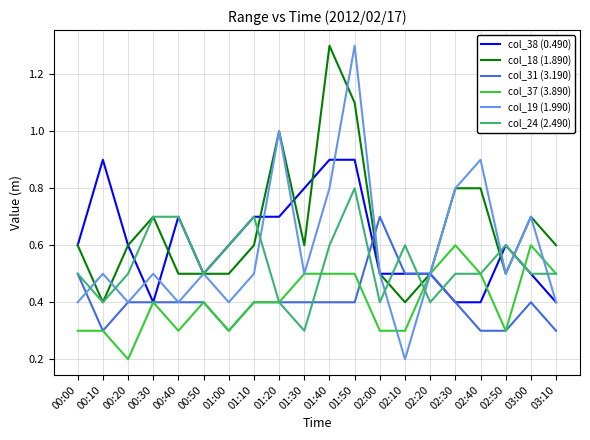

Reading right to left, list all the values displayed in this chart.

col_38 (0.490): 03:10=0.4	03:00=0.5	02:50=0.6	02:40=0.4	02:30=0.4	02:20=0.5	02:10=0.5	02:00=0.5	01:50=0.9	01:40=0.9	01:30=0.8	01:20=0.7	01:10=0.7	01:00=0.6	00:50=0.5	00:40=0.7	00:30=0.4	00:20=0.6	00:10=0.9	00:00=0.6
col_18 (1.890): 03:10=0.6	03:00=0.7	02:50=0.5	02:40=0.8	02:30=0.8	02:20=0.5	02:10=0.4	02:00=0.5	01:50=1.1	01:40=1.3	01:30=0.6	01:20=1.0	01:10=0.6	01:00=0.5	00:50=0.5	00:40=0.5	00:30=0.7	00:20=0.6	00:10=0.4	00:00=0.6
col_31 (3.190): 03:10=0.3	03:00=0.4	02:50=0.3	02:40=0.3	02:30=0.4	02:20=0.5	02:10=0.5	02:00=0.7	01:50=0.4	01:40=0.4	01:30=0.4	01:20=0.4	01:10=0.4	01:00=0.3	00:50=0.4	00:40=0.4	00:30=0.4	00:20=0.4	00:10=0.3	00:00=0.5
col_37 (3.890): 03:10=0.5	03:00=0.6	02:50=0.3	02:40=0.5	02:30=0.6	02:20=0.5	02:10=0.3	02:00=0.3	01:50=0.5	01:40=0.5	01:30=0.5	01:20=0.4	01:10=0.4	01:00=0.3	00:50=0.4	00:40=0.3	00:30=0.4	00:20=0.2	00:10=0.3	00:00=0.3
col_19 (1.990): 03:10=0.4	03:00=0.7	02:50=0.5	02:40=0.9	02:30=0.8	02:20=0.5	02:10=0.2	02:00=0.5	01:50=1.3	01:40=0.8	01:30=0.5	01:20=1.0	01:10=0.5	01:00=0.4	00:50=0.5	00:40=0.4	00:30=0.5	00:20=0.4	00:10=0.5	00:00=0.4
col_24 (2.490): 03:10=0.5	03:00=0.5	02:50=0.6	02:40=0.5	02:30=0.5	02:20=0.4	02:10=0.6	02:00=0.4	01:50=0.8	01:40=0.6	01:30=0.3	01:20=0.4	01:10=0.7	01:00=0.6	00:50=0.5	00:40=0.7	00:30=0.7	00:20=0.5	00:10=0.4	00:00=0.5